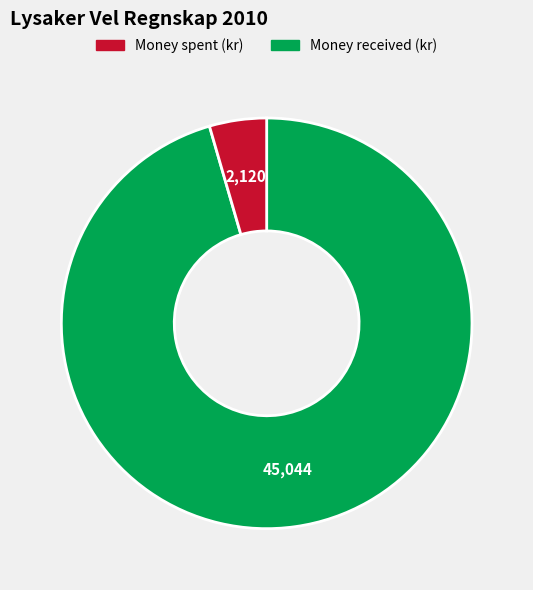

Is there any slice that represents more than half of the pie?

Yes